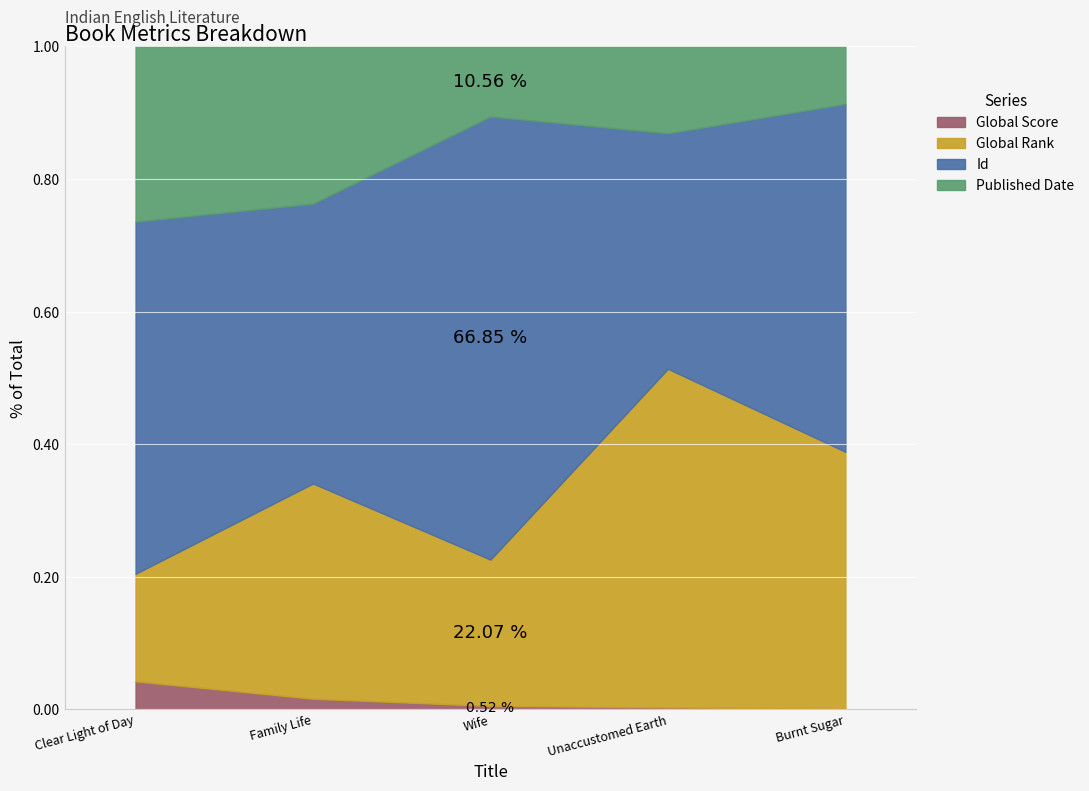

Reading left to right, what are all the values shown in this chart?

Global Score: 317	136	97	44	32
Global Rank: 1216	2758	4127	7831	9031
Id: 3984	3586	12503	5446	12245
Published Date: 1980	2014	1975	2008	2020